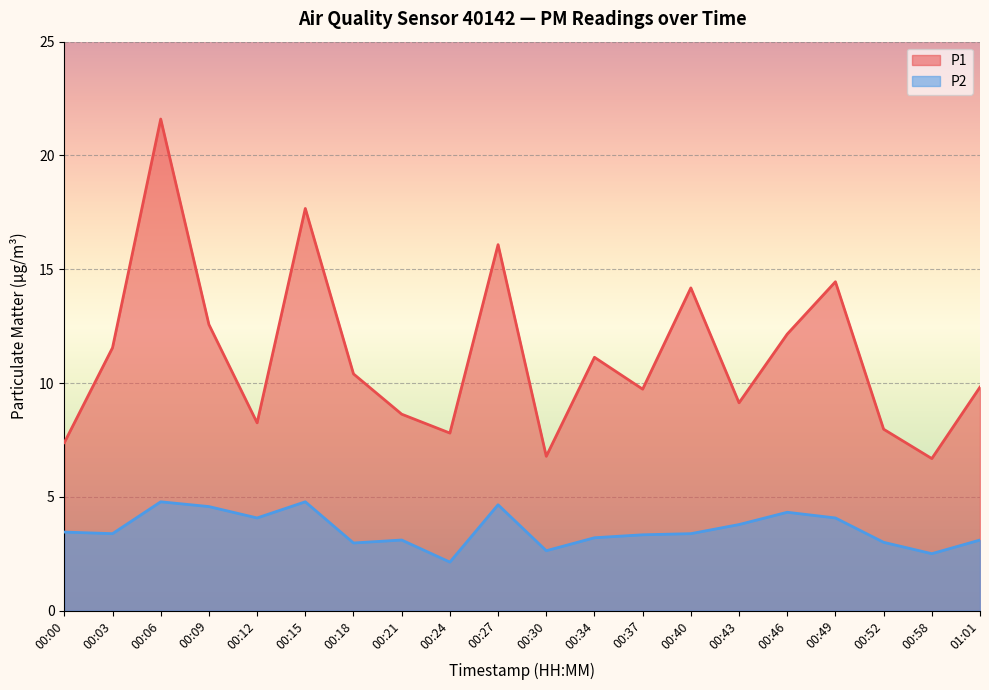

What is the sum of the P1 values at 00:06 and 00:37?

31.3